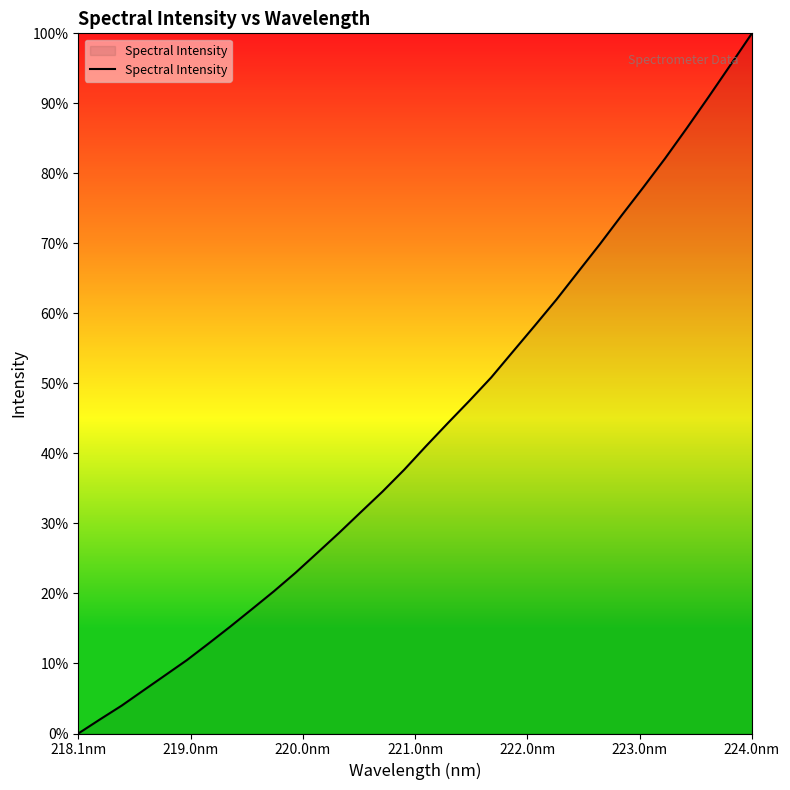

What is the maximum value shown in the chart?

100.0